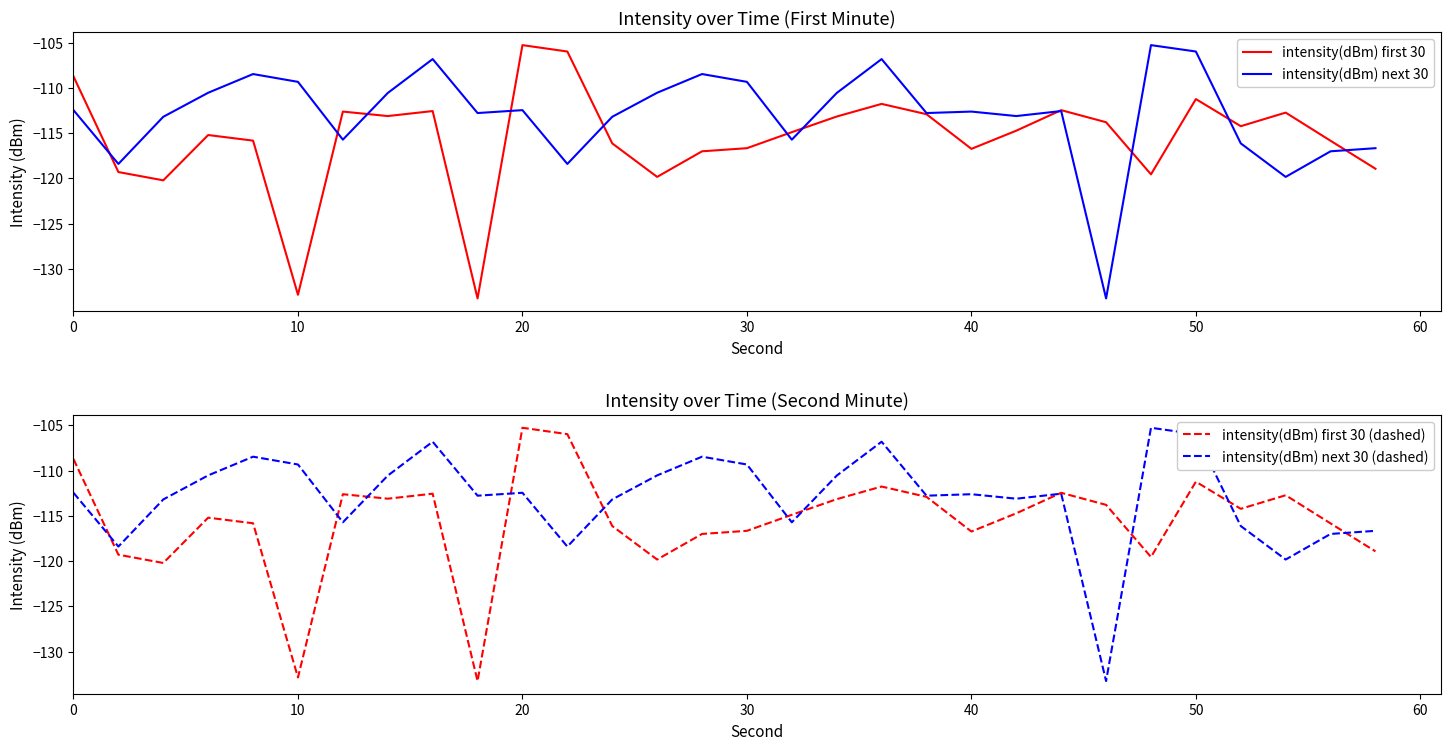

What is the minimum value shown in the chart?

-133.3